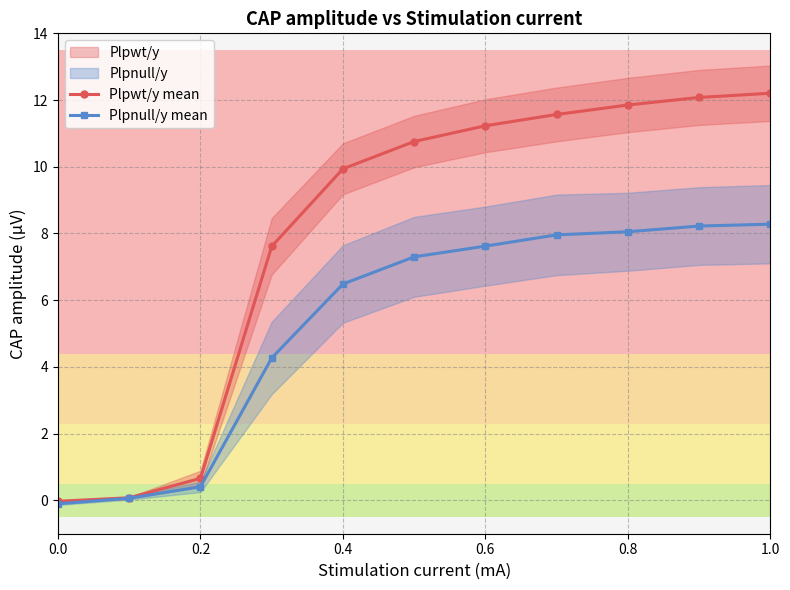

Count the number of categories in the chart.

11